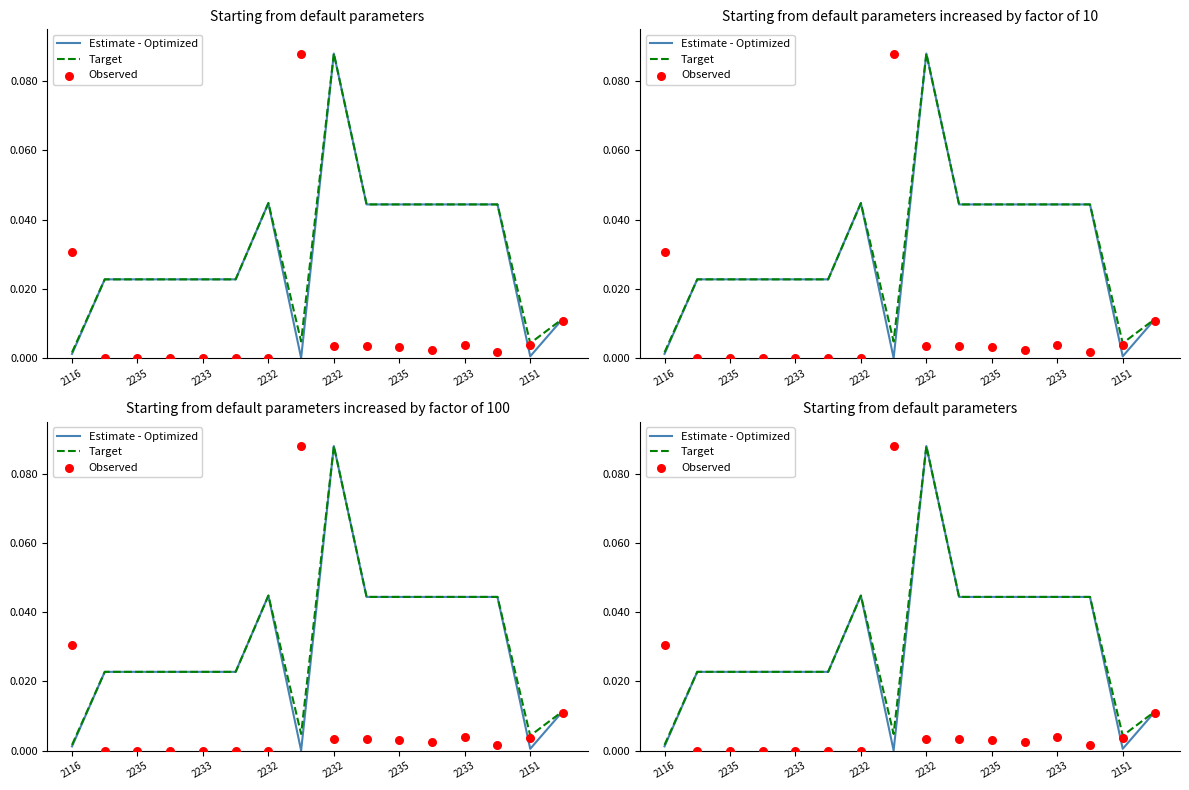

Which series has the largest Y range (max minus min)?

Observed